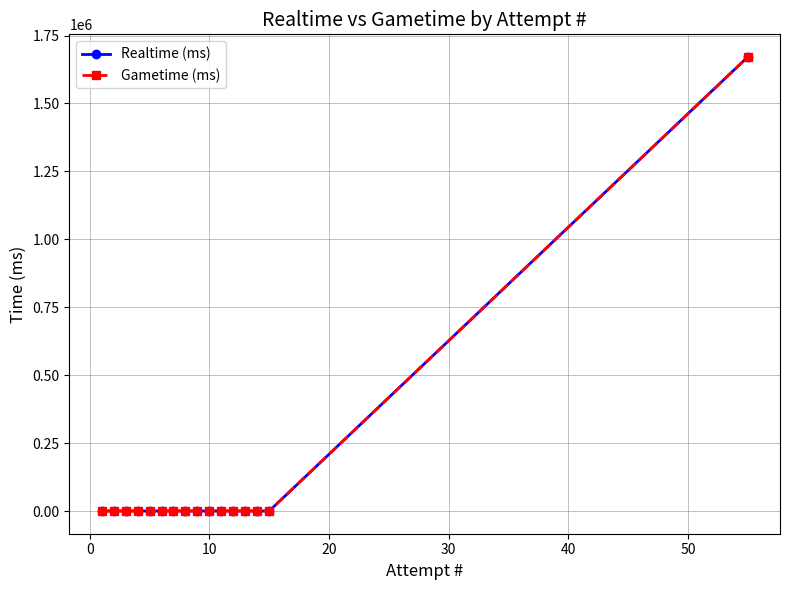

Reading left to right, what are all the values shown in this chart?

Realtime (ms): 0	0	0	0	0	0	0	0	0	0	0	0	0	0	0	1670829
Gametime (ms): 0	0	0	0	0	0	0	0	0	0	0	0	0	0	0	1670829